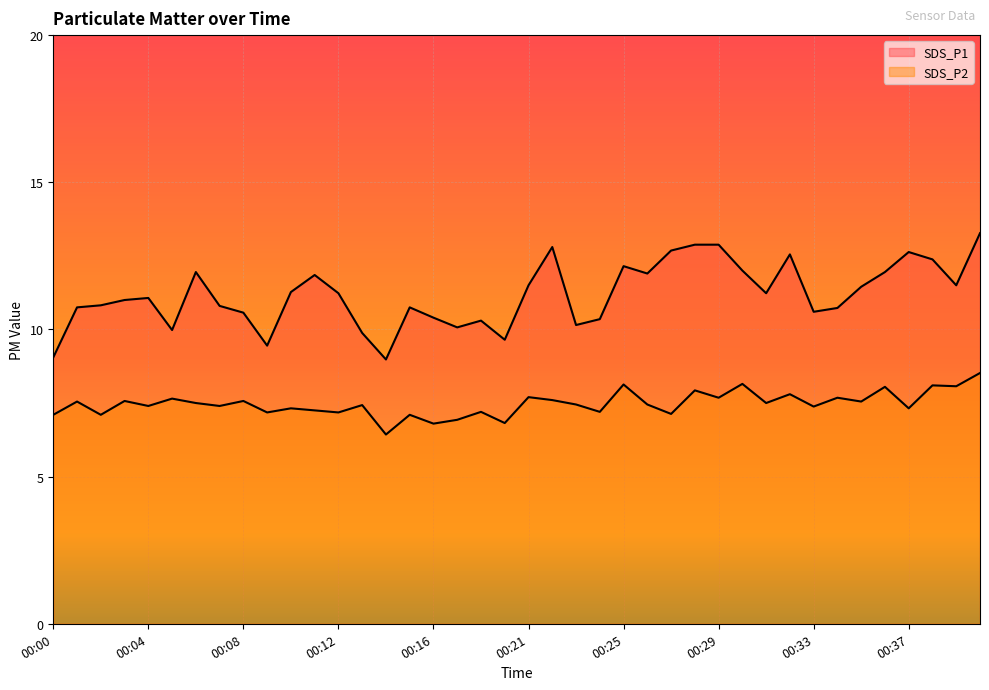

How many values in the SDS_P1 series are below 11?

18